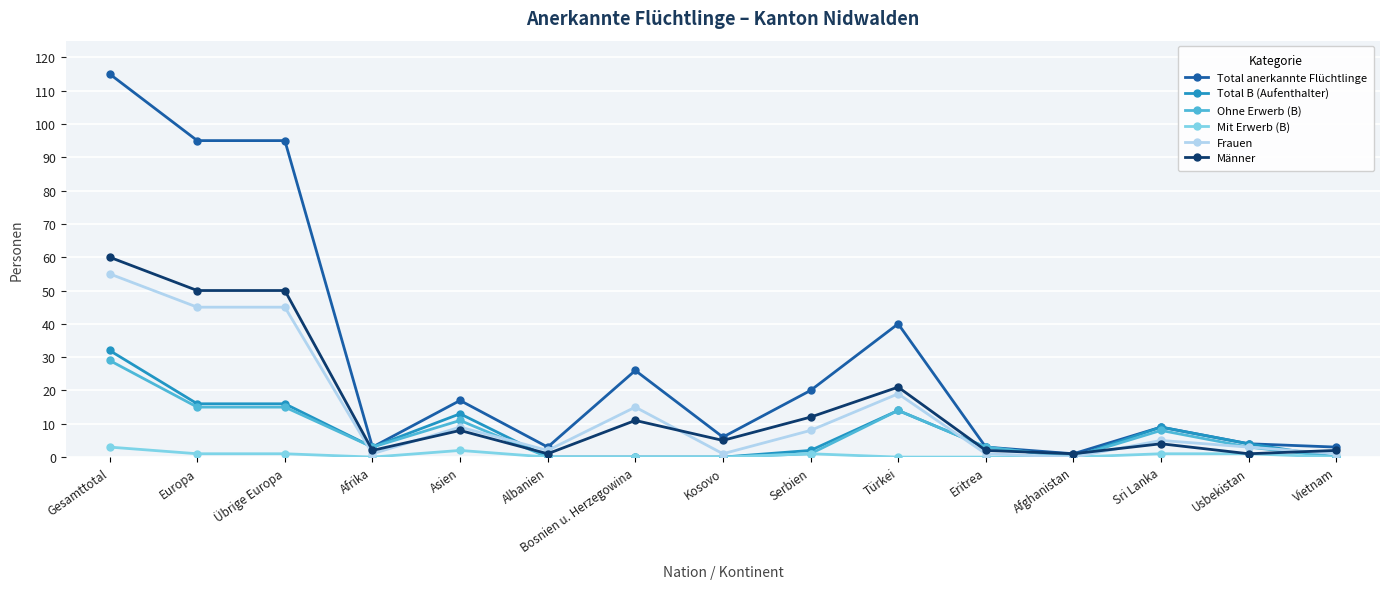

Does the chart display data point markers on the line(s)?

Yes